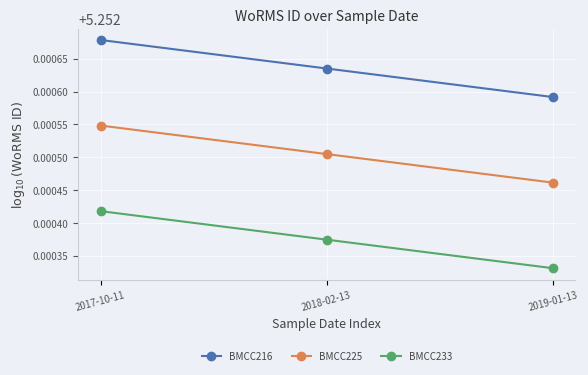

Rank the series by their average value, from highest to lowest.

BMCC216, BMCC225, BMCC233